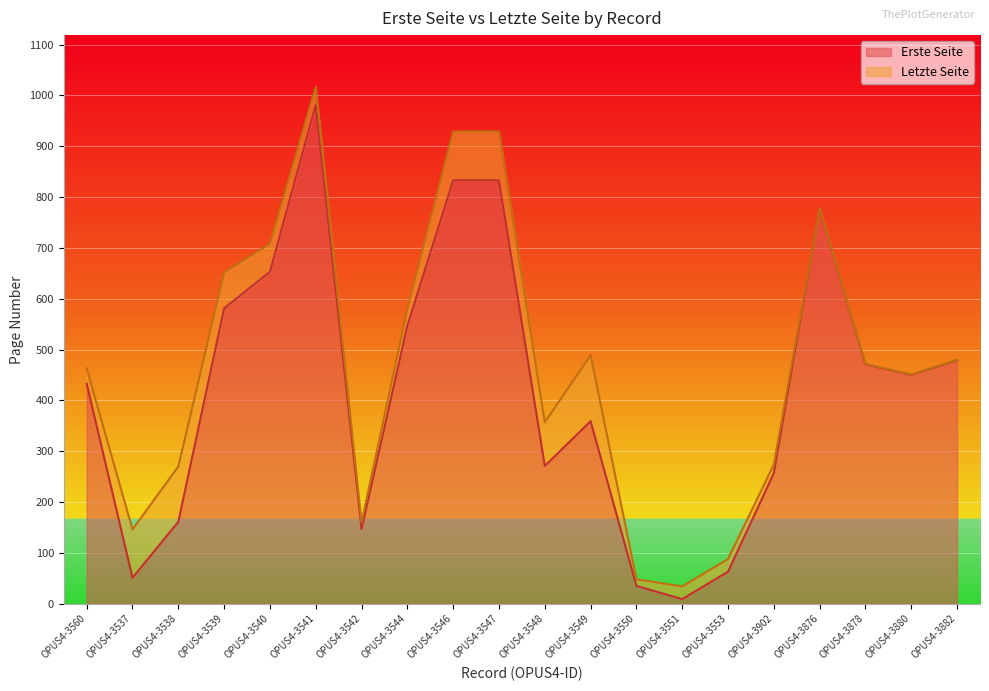

What are all the series names shown in the legend?

Erste Seite, Letzte Seite